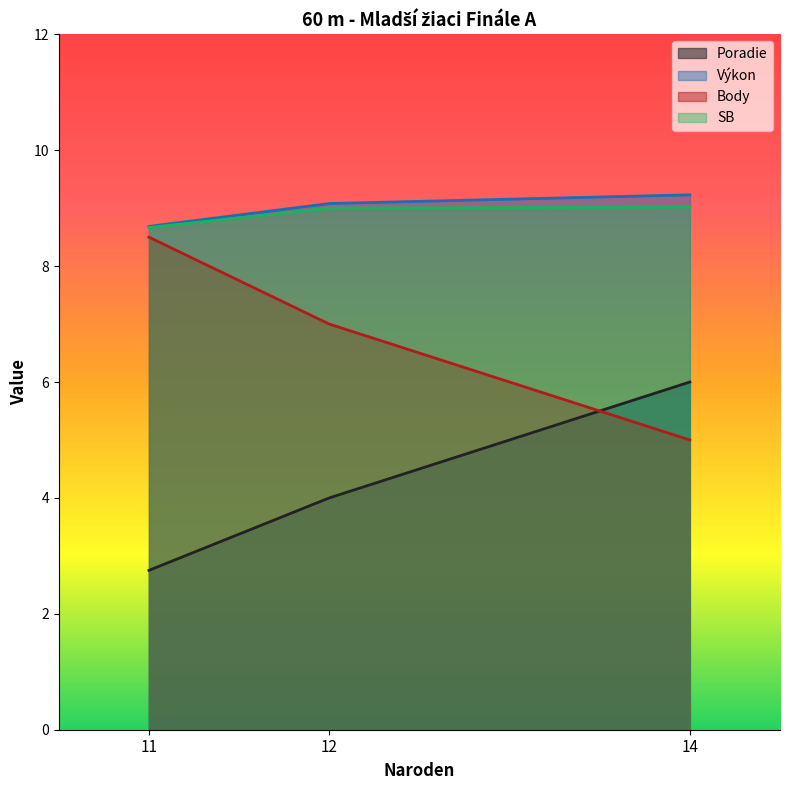

List the labels in order of Body value, largest first.

11, 12, 14